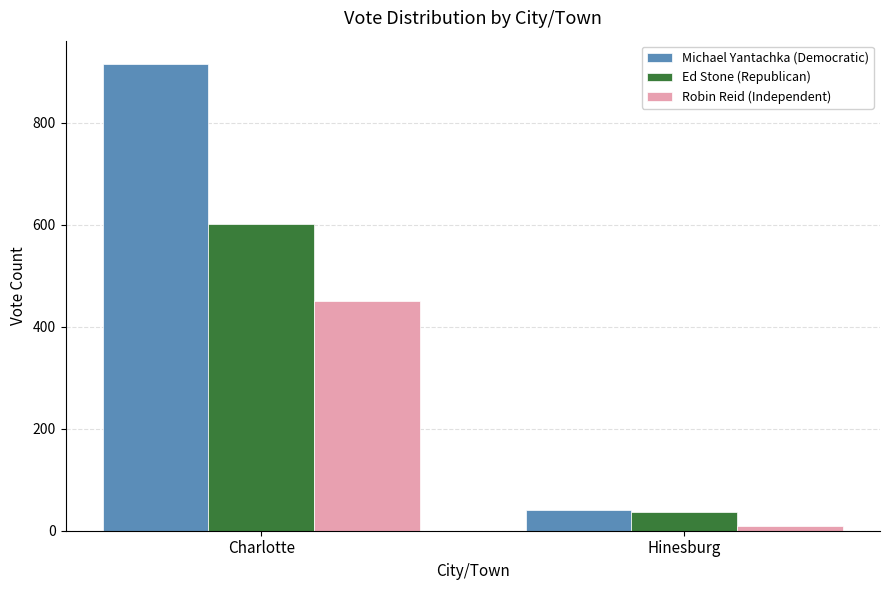

Is the value of Robin Reid (Independent) at Hinesburg greater than the value of Michael Yantachka (Democratic) at Charlotte?

No